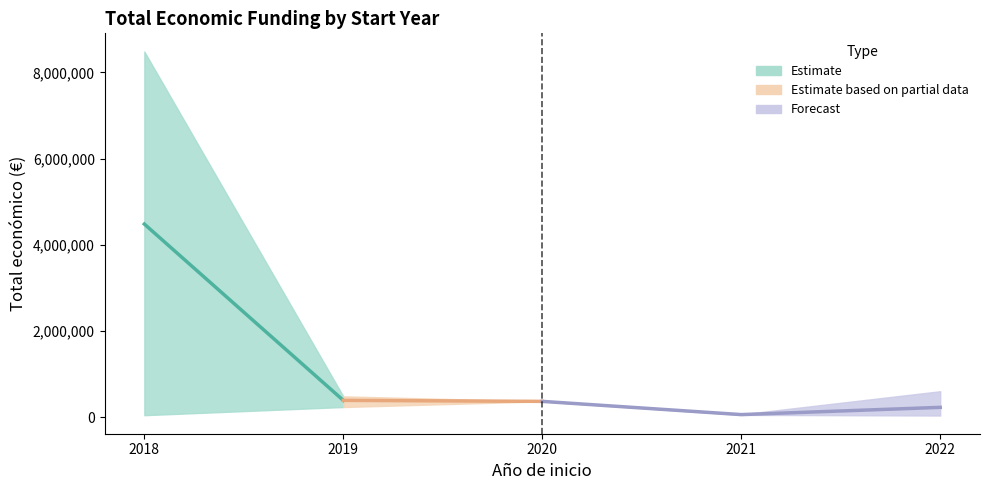

At which category is the sum across all series the highest?

2018